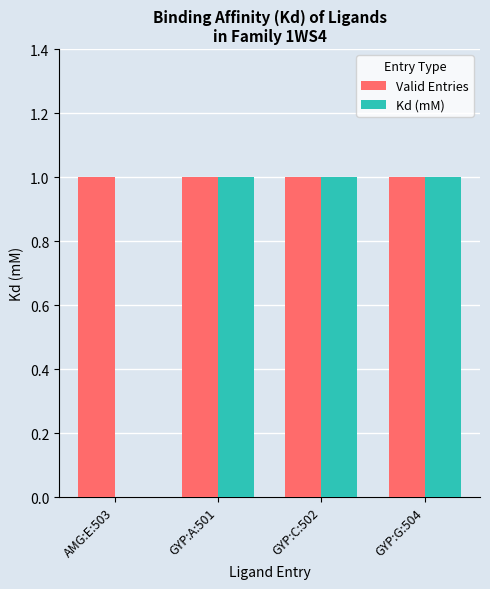

Reading left to right, what are all the values shown in this chart?

Valid Entries: AMG:E:503=1	GYP:A:501=1	GYP:C:502=1	GYP:G:504=1
Kd (mM): AMG:E:503=0	GYP:A:501=1	GYP:C:502=1	GYP:G:504=1